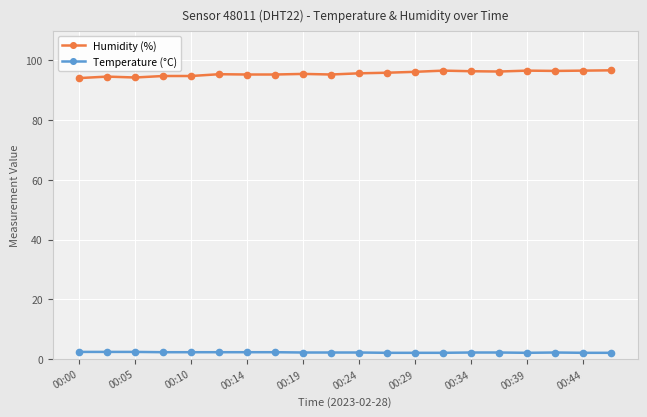

List the series in order of their overall mean, lowest first.

Temperature (°C), Humidity (%)